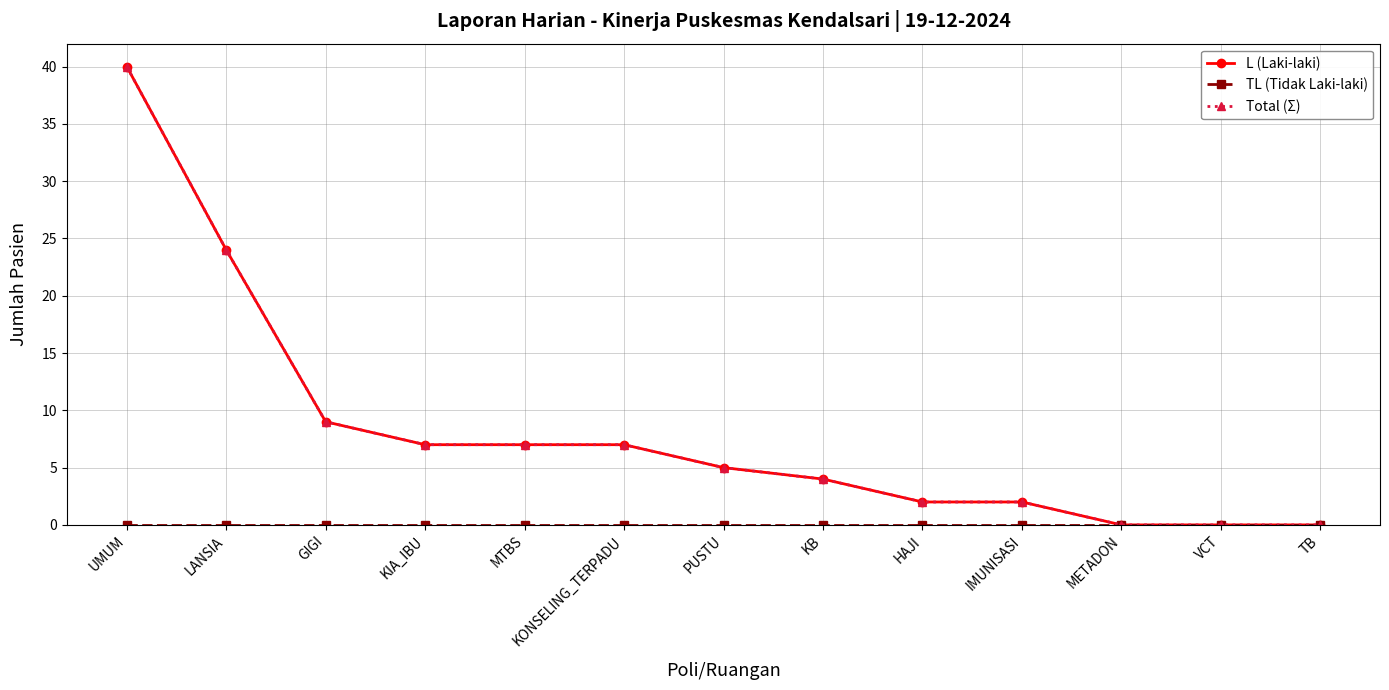

Is this an area chart (filled region under the line)?

No